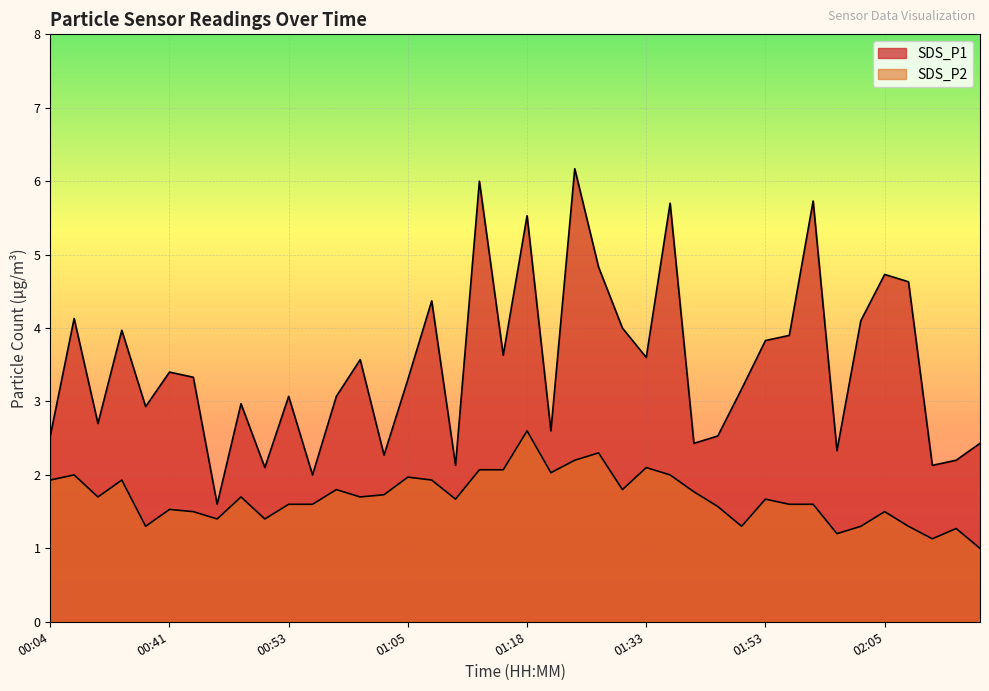

Which label corresponds to the largest value in the chart?

01:25